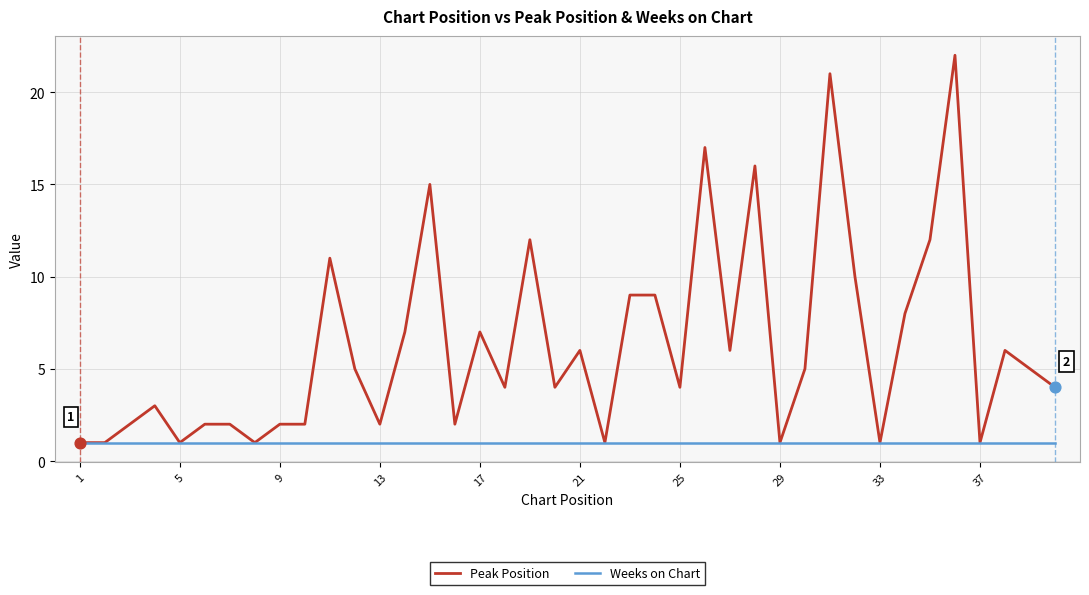

What are all the series names shown in the legend?

Peak Position, Weeks on Chart